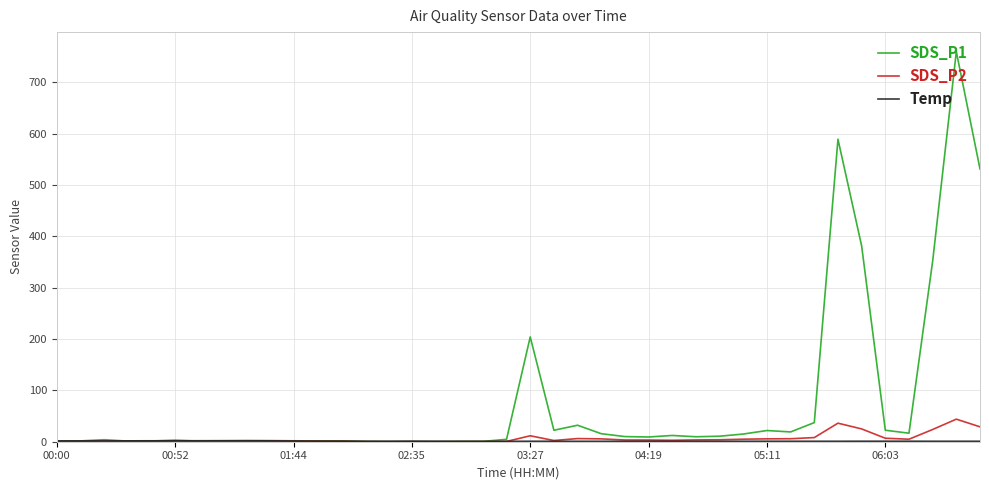

What is the highest value of the SDS_P2 series?

44.0